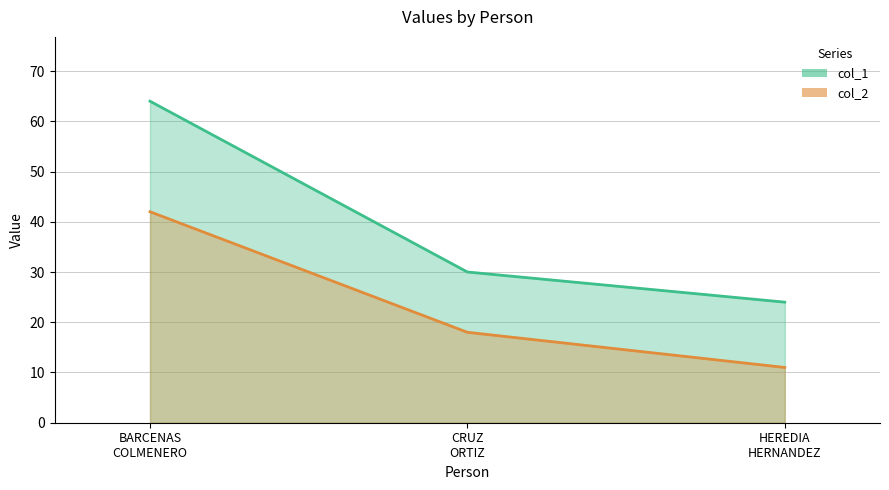

What is the sum of all col_2 values?

71